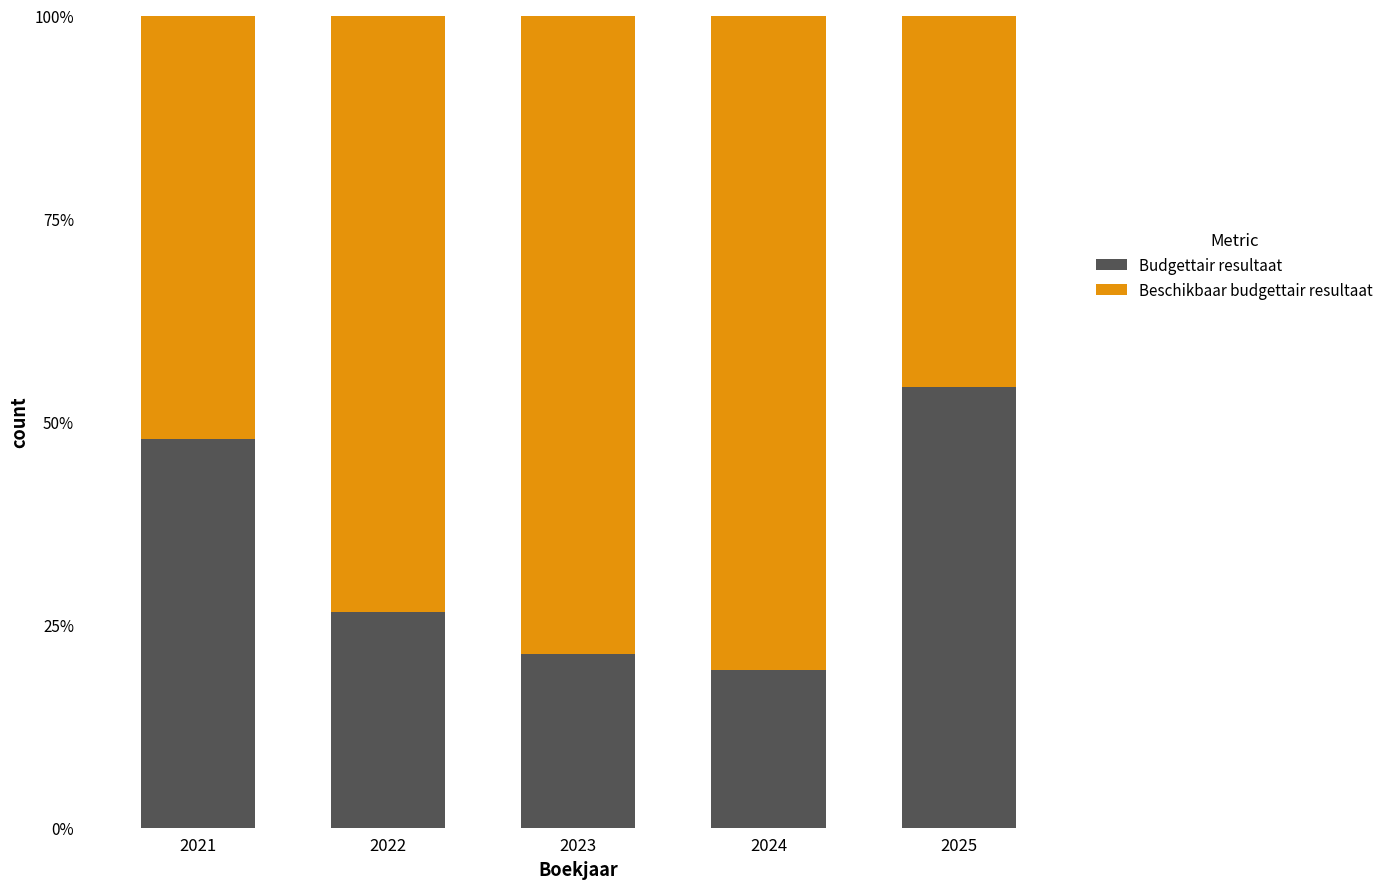

Is it true that Budgettair resultaat equals 26.5 at 2022?

True